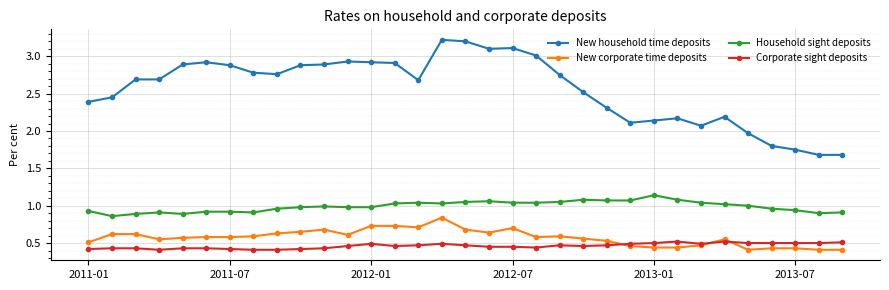

What is the difference between the second highest and second lowest values in the New corporate time deposits series?

0.3